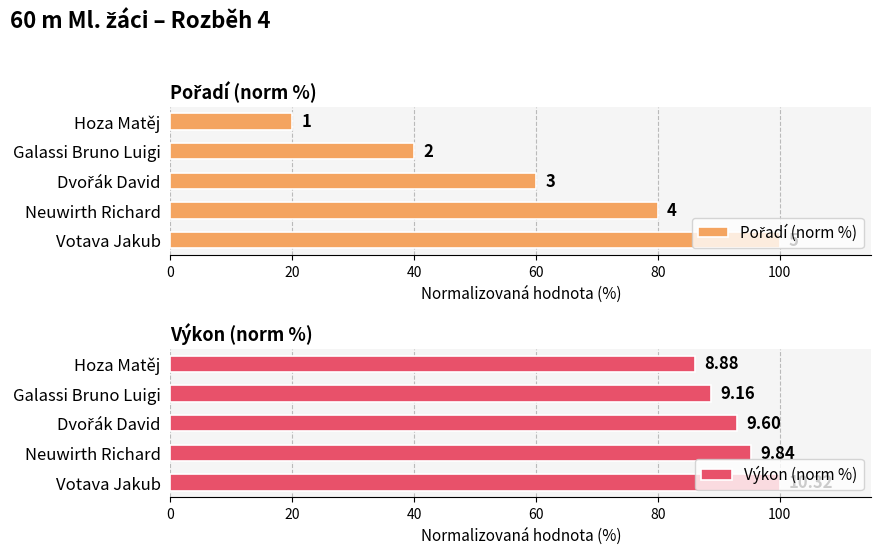

Is it true that Výkon (norm %) equals 86.0 at Hoza Matěj?

True